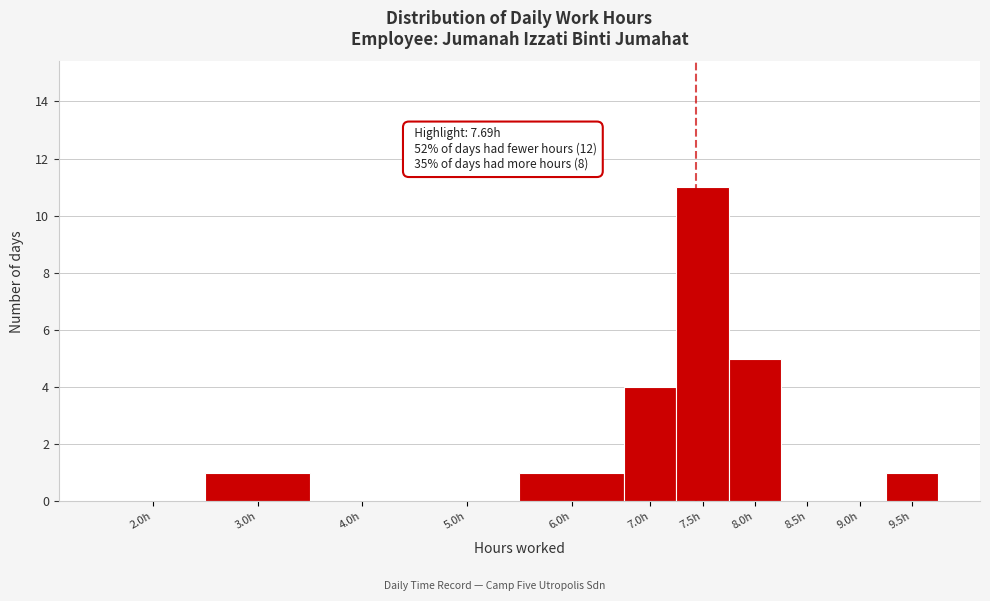

Reading left to right, transcribe all the data shown in this chart.

2.0h=0	3.0h=1	4.0h=0	5.0h=0	6.0h=1	7.0h=4	7.5h=11	8.0h=5	8.5h=0	9.0h=0	9.5h=1